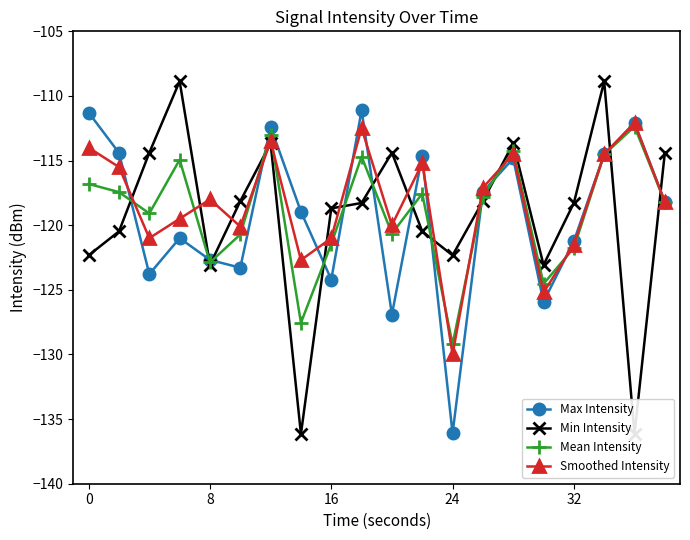

What is the lowest value of the Max Intensity series?

-136.1